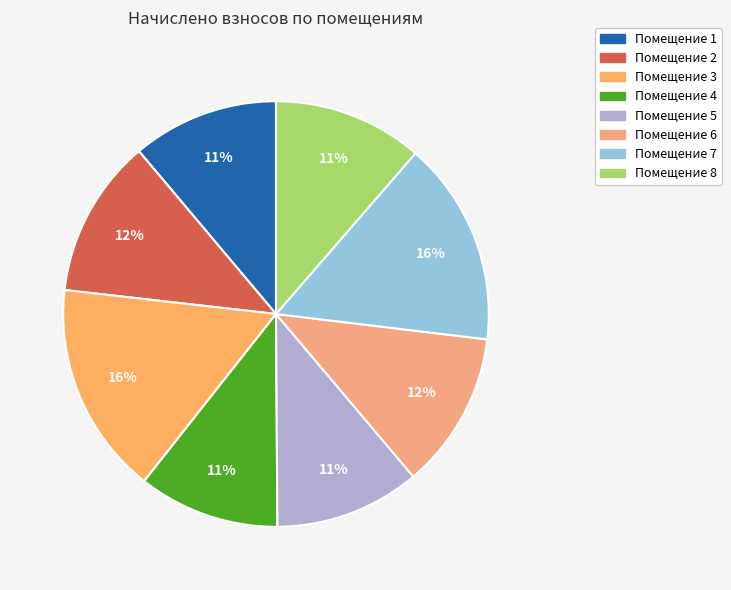

How many slices are in this pie chart?

8